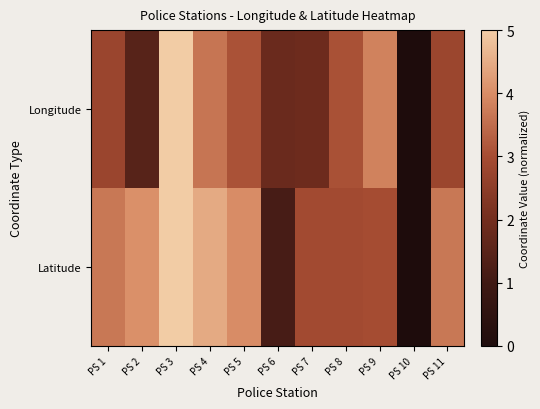

What is the difference between the highest and lowest values at PS 6?

0.7